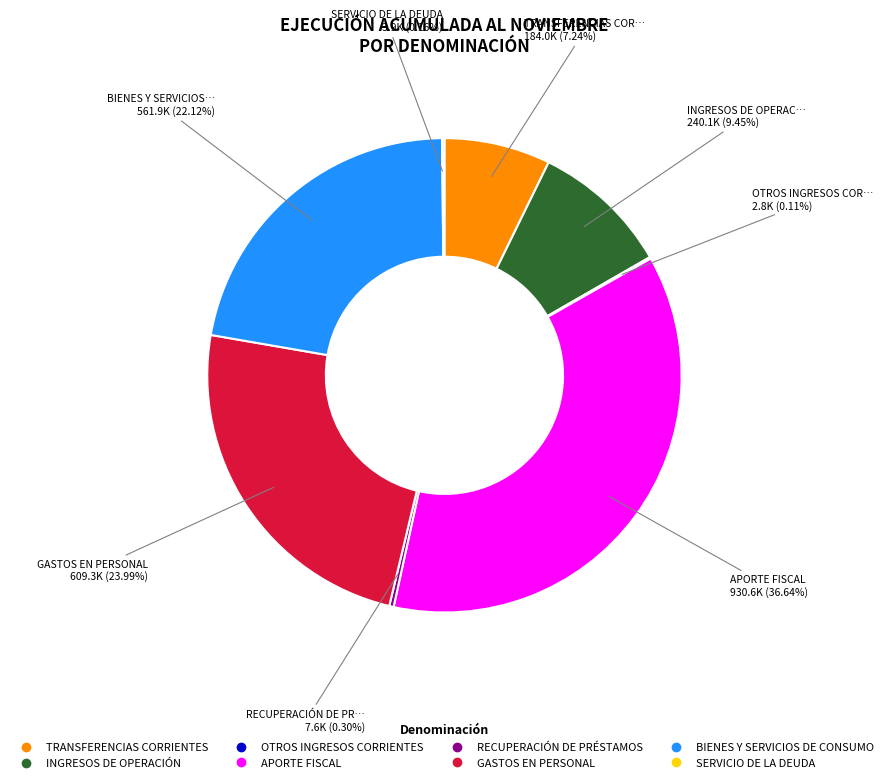

What portion of the pie excludes BIENES Y SERVICIOS DE CONSUMO?

77.9%